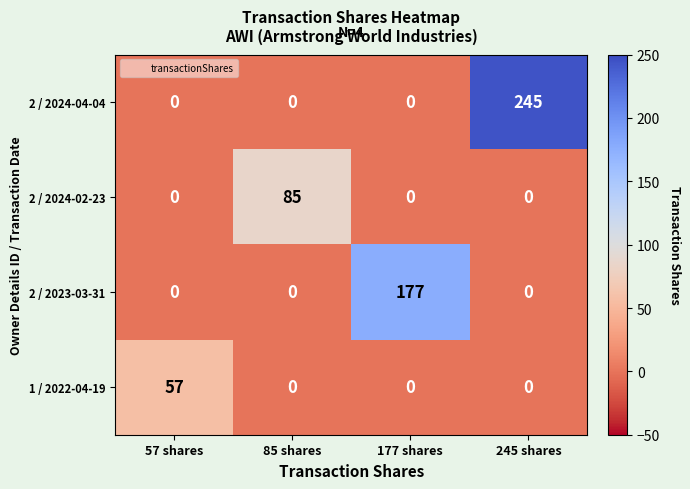

How many categories are shown in the chart?

4